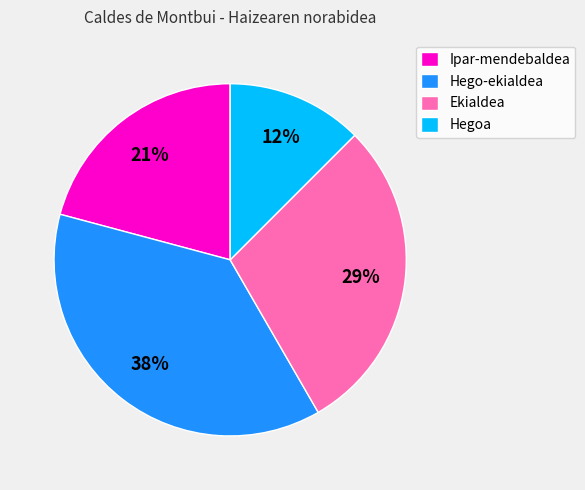

To the nearest percent, what portion does Ekialdea represent?

29%